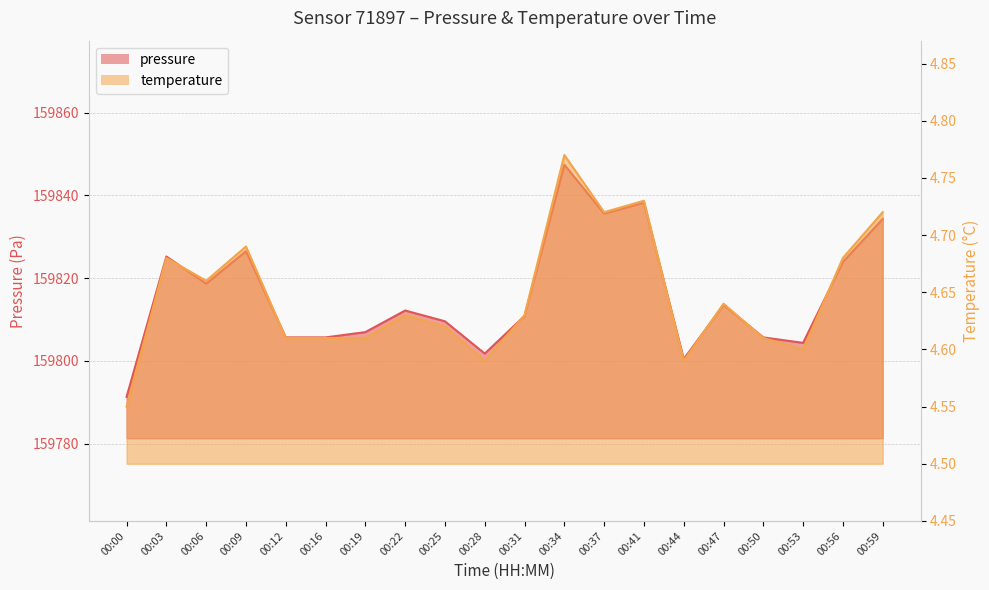

Which category has the highest value across all series?

00:34